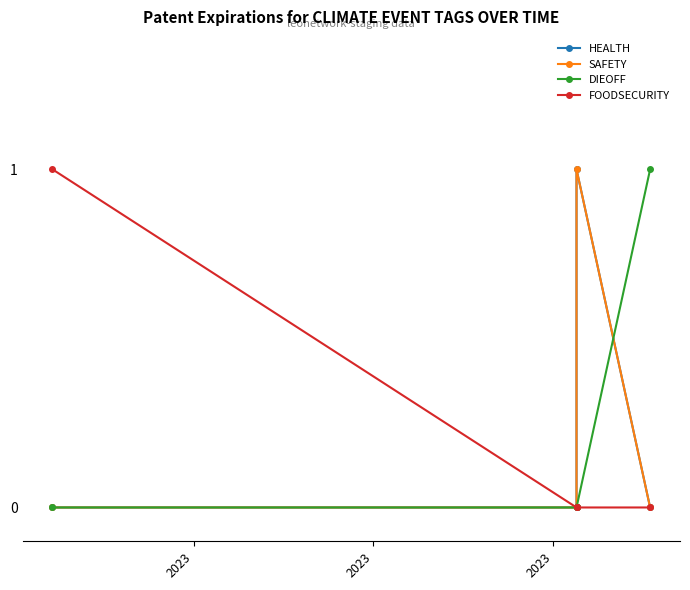

At how many categories does at least one series exceed 0?

3